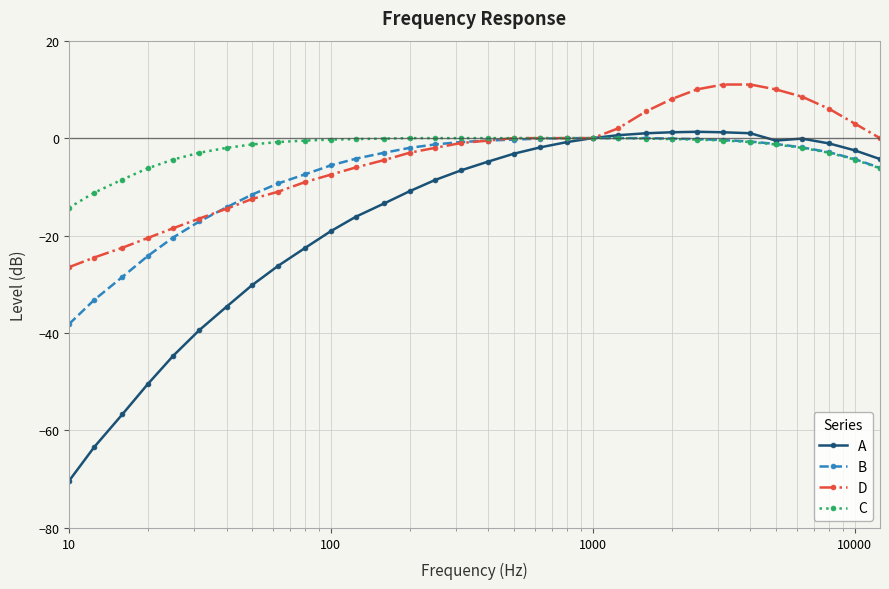

Which series has the largest range (max minus min)?

A